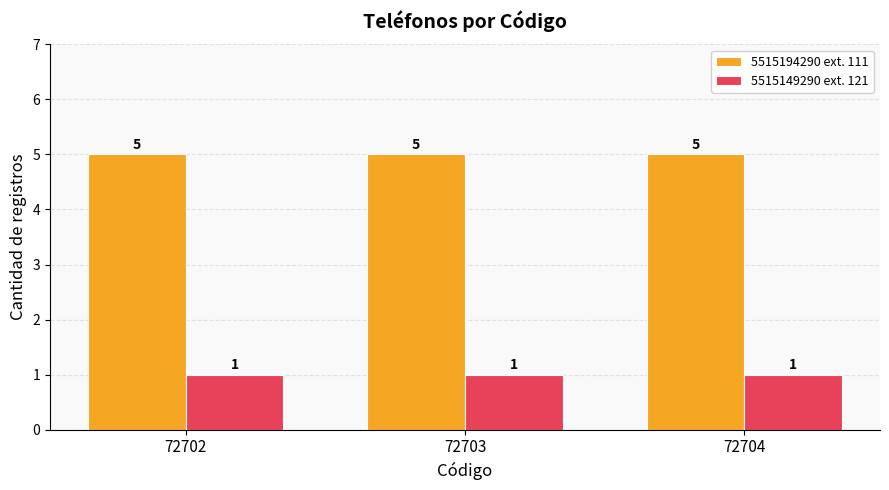

What is the difference between the highest and lowest values at 72702?

4